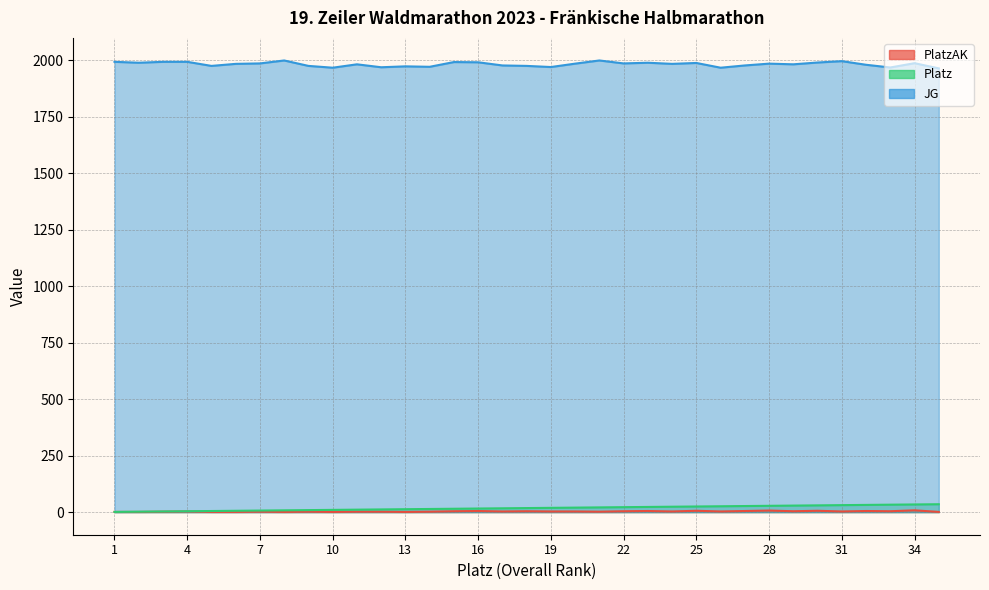

What are all the series names shown in the legend?

PlatzAK, Platz, JG